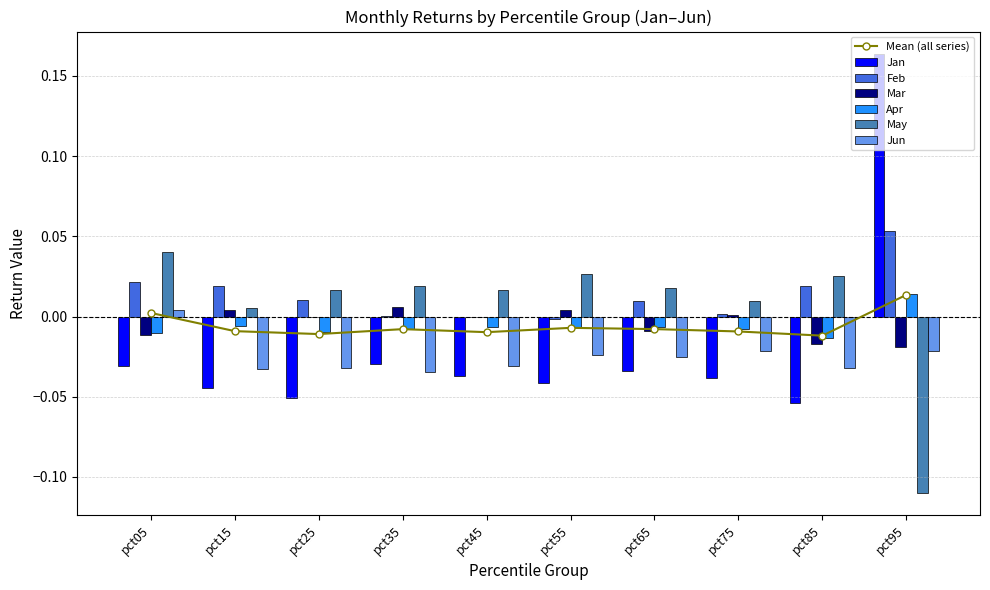

Which series changed the most between pct55 and pct75?

May